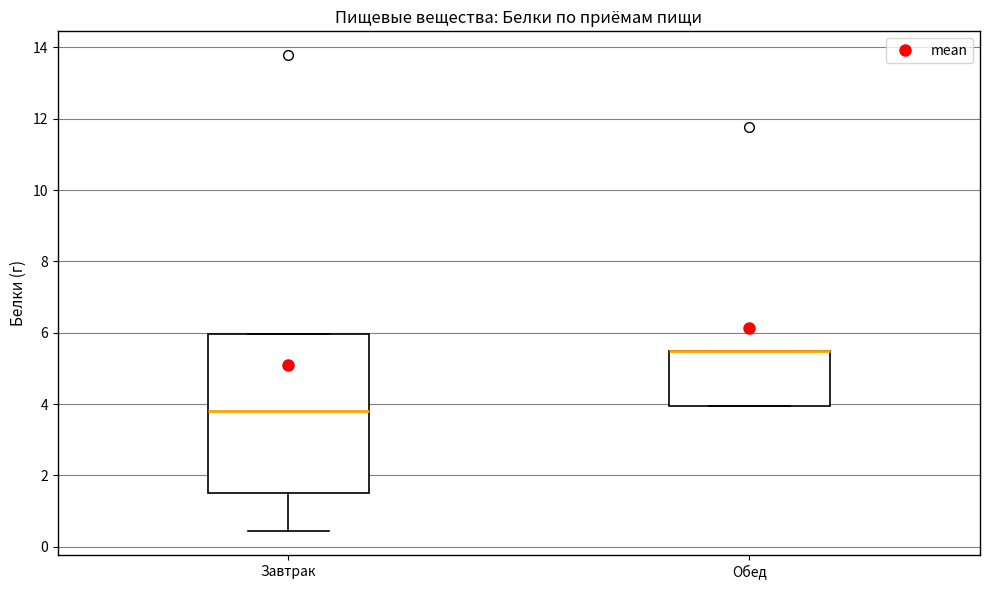

Reading left to right, read every box against the y-axis: the position of its median line, the range the box covers, and the ends of its whiskers. The values are not printed on the chart, so give them approximately, as read against the axis.

Завтрак: median 3.8, box 1.6 to 6.0, whiskers 0.4 to 6.0
Обед: median 5.4 (drawn on the box's upper edge), box 4.0 to 5.4, whiskers 4.0 to 5.4